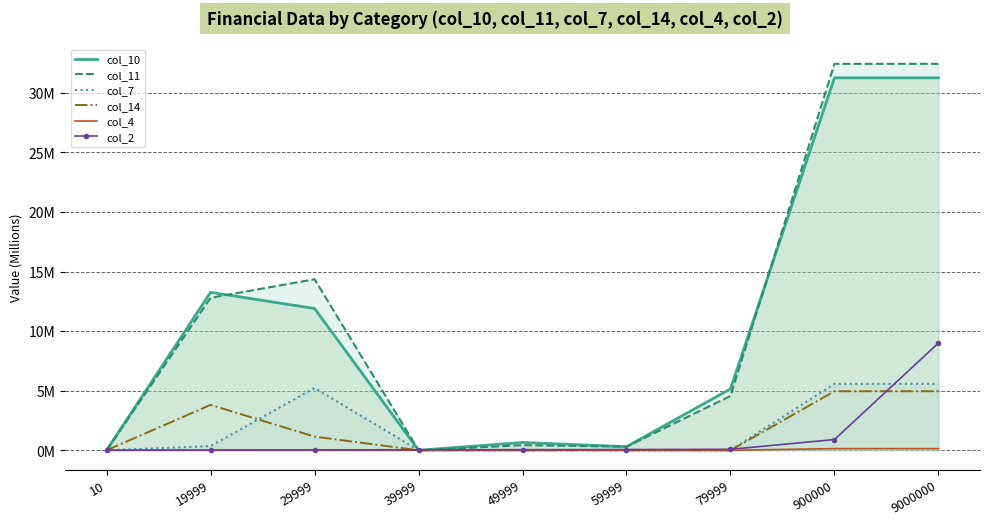

What is the highest value of the col_11 series?

32.4